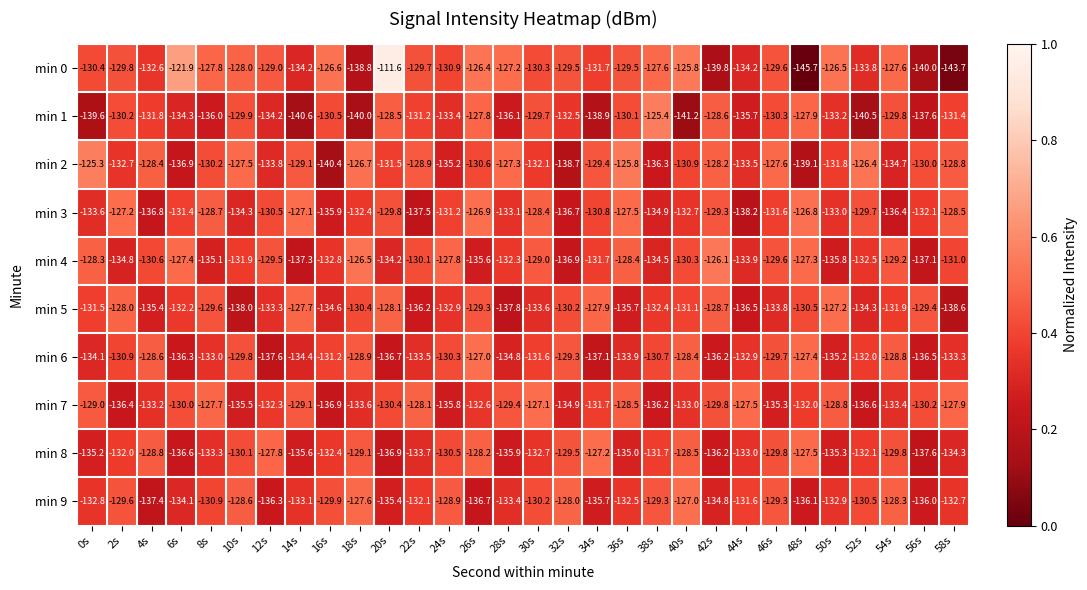

What is the approximate value of min 3 at 0s?

-133.6